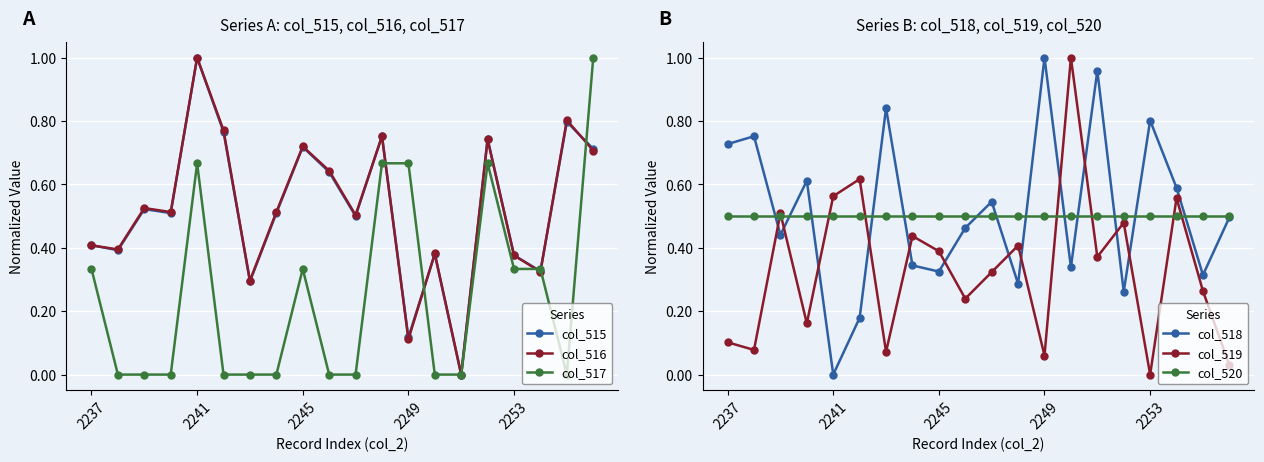

True or false: col_515 has more than 1 points higher than both neighbors.

True